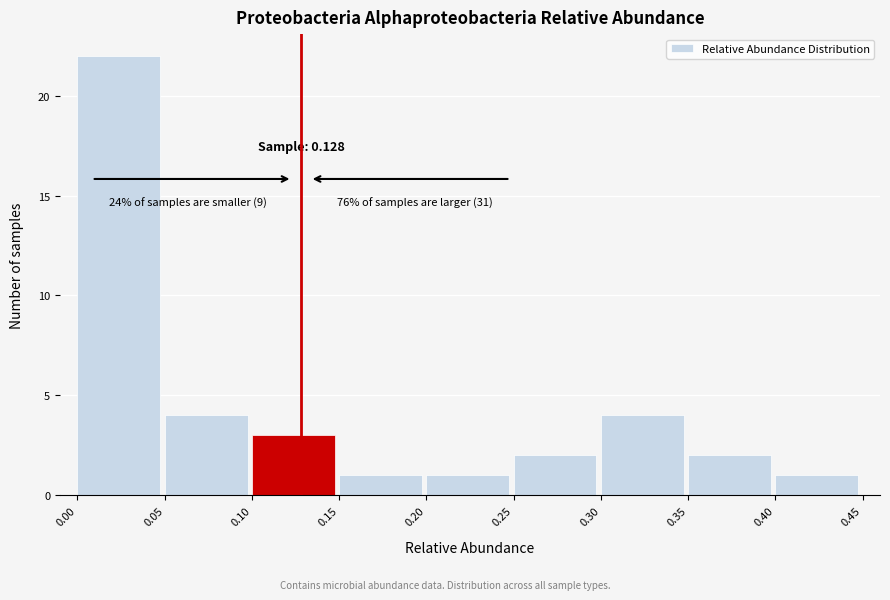

Which range on the x-axis has the tallest bar?

0.00 to 0.05